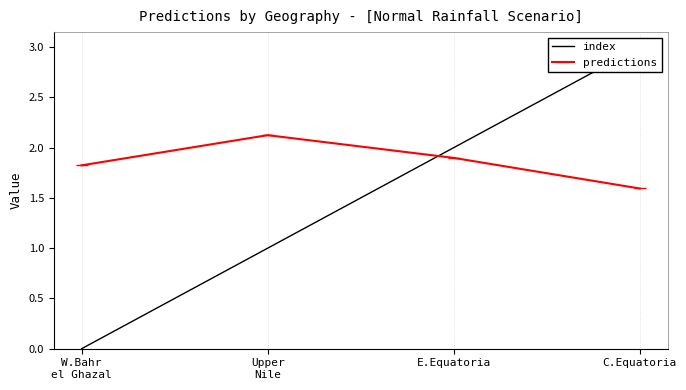

The value of index at C.Equatoria is 5.3. True or false?

False